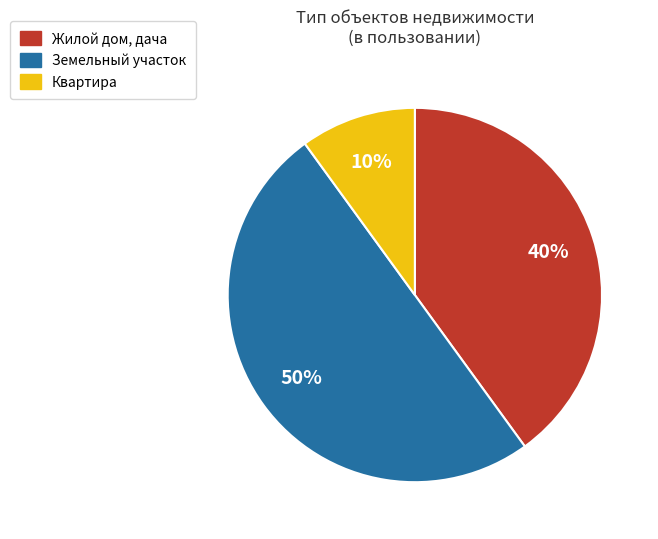

How many slices are in this pie chart?

3